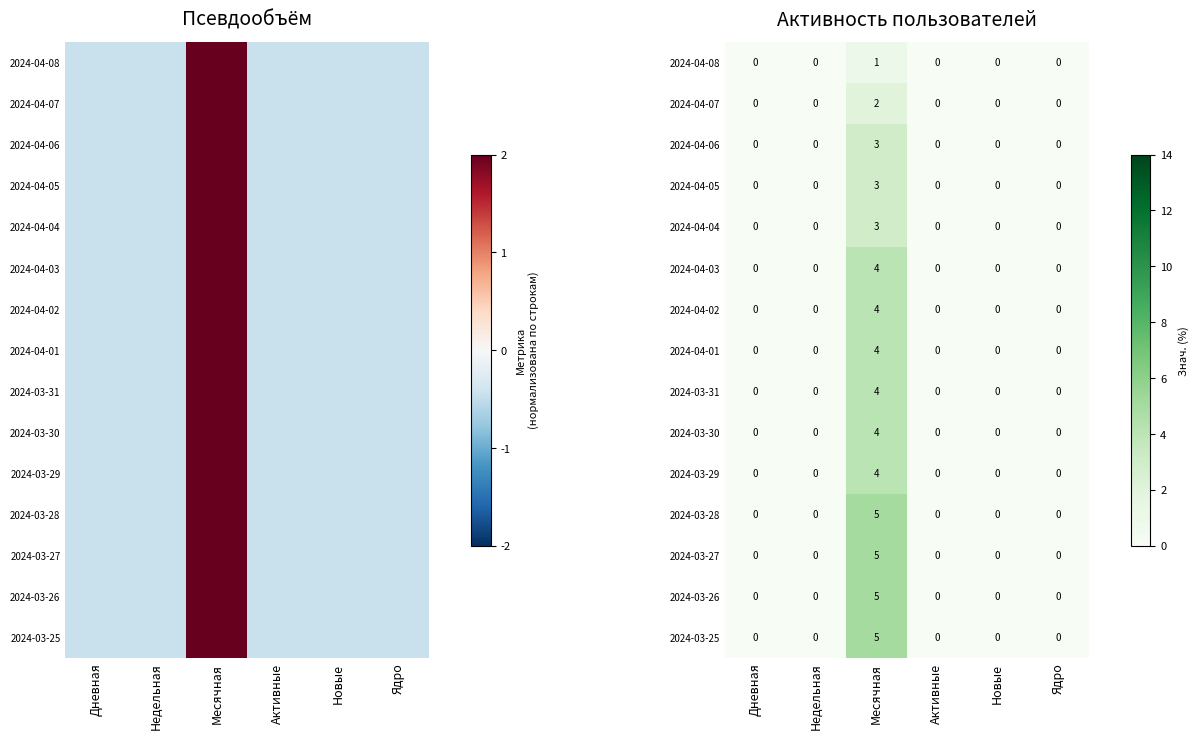

Where is 2024-03-27 nearest to the value 2?

Дневная